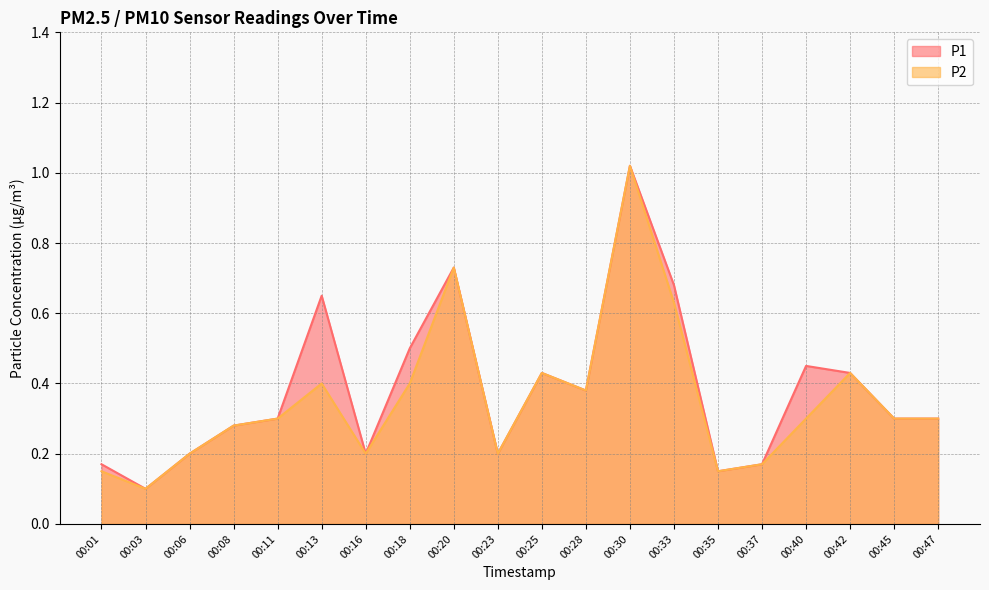

What is the average value of the P1 series?

0.4